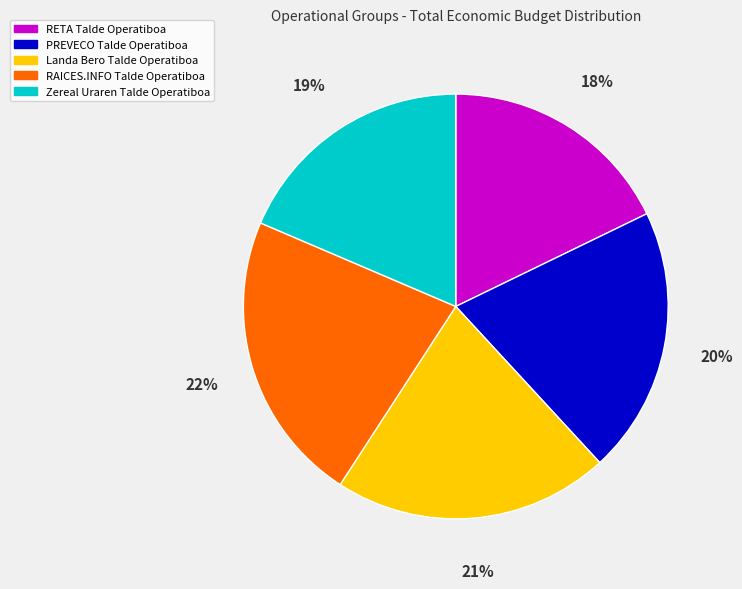

Which slice is the smallest?

RETA Talde Operatiboa